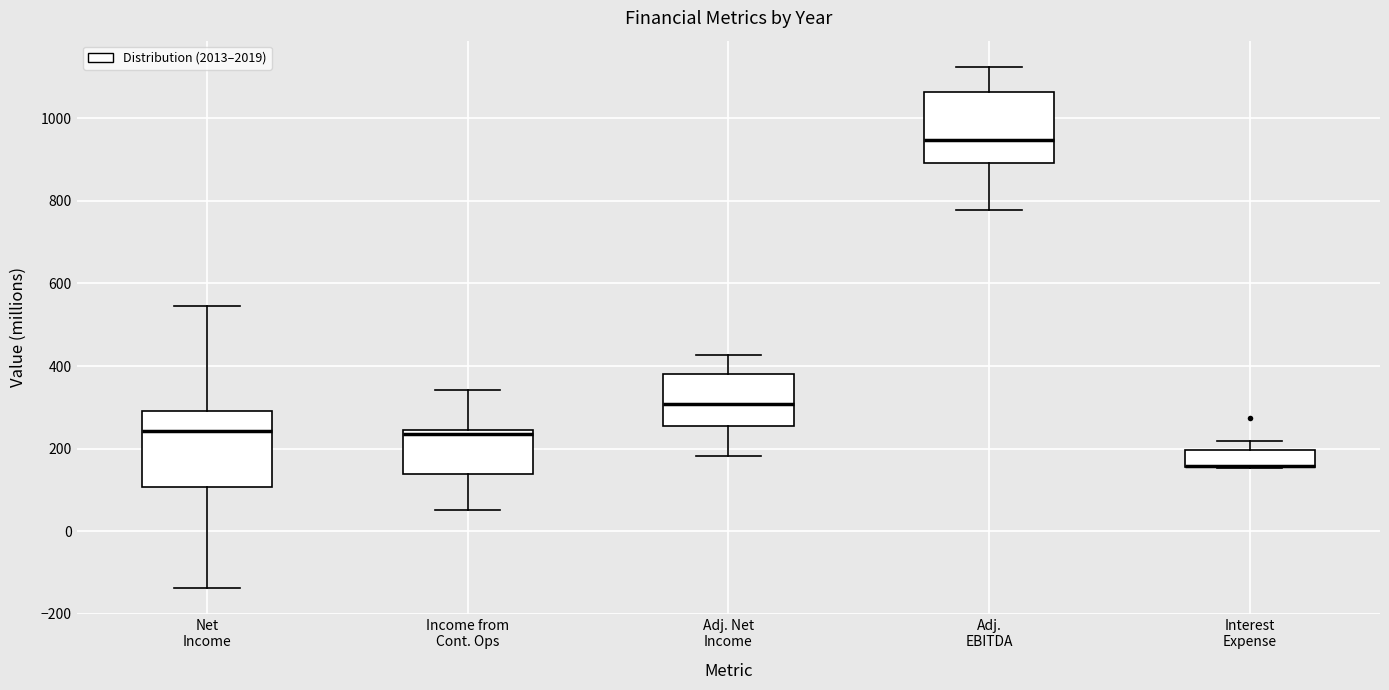

Reading left to right, transcribe this box plot: for each box, give where its median line is, the range the box spans, and where its two whiskers end, as read against the y-axis. The values are not printed on the chart, so give them approximately, as read against the axis.

Net Income: median 240, box 100 to 300, whiskers -140 to 540
Income from Cont. Ops: median 240 (just below the box's upper edge), box 140 to 240, whiskers 60 to 340
Adj. Net Income: median 300, box 260 to 380, whiskers 180 to 420
Adj. EBITDA: median 940, box 900 to 1060, whiskers 780 to 1120
Interest Expense: median 160 (drawn on the box's lower edge), box 160 to 200, whiskers 160 to 220